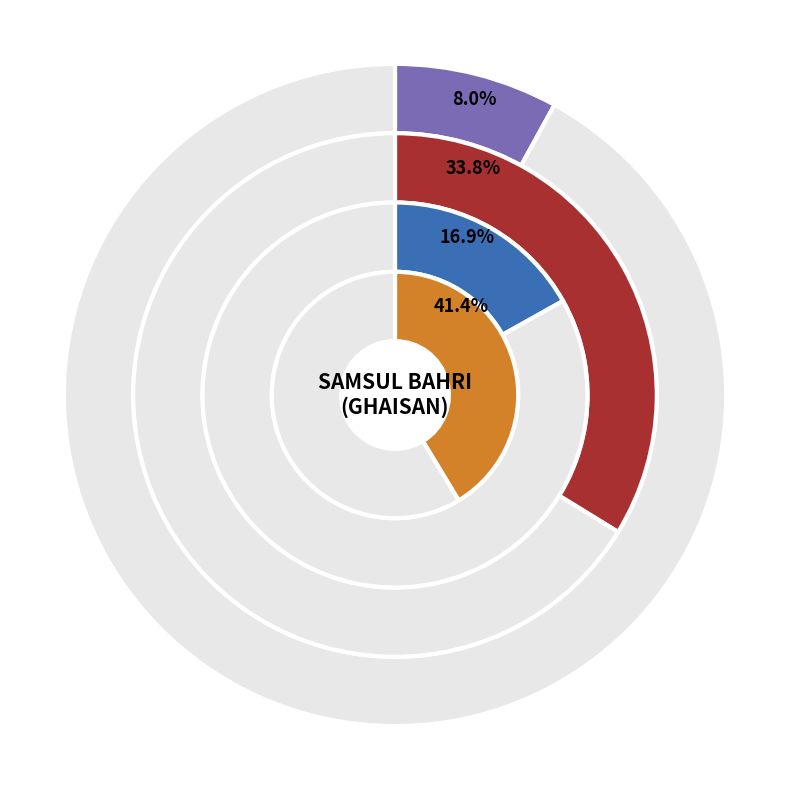

Is the sum of 2016-06 and 2016-10 greater than half?

No